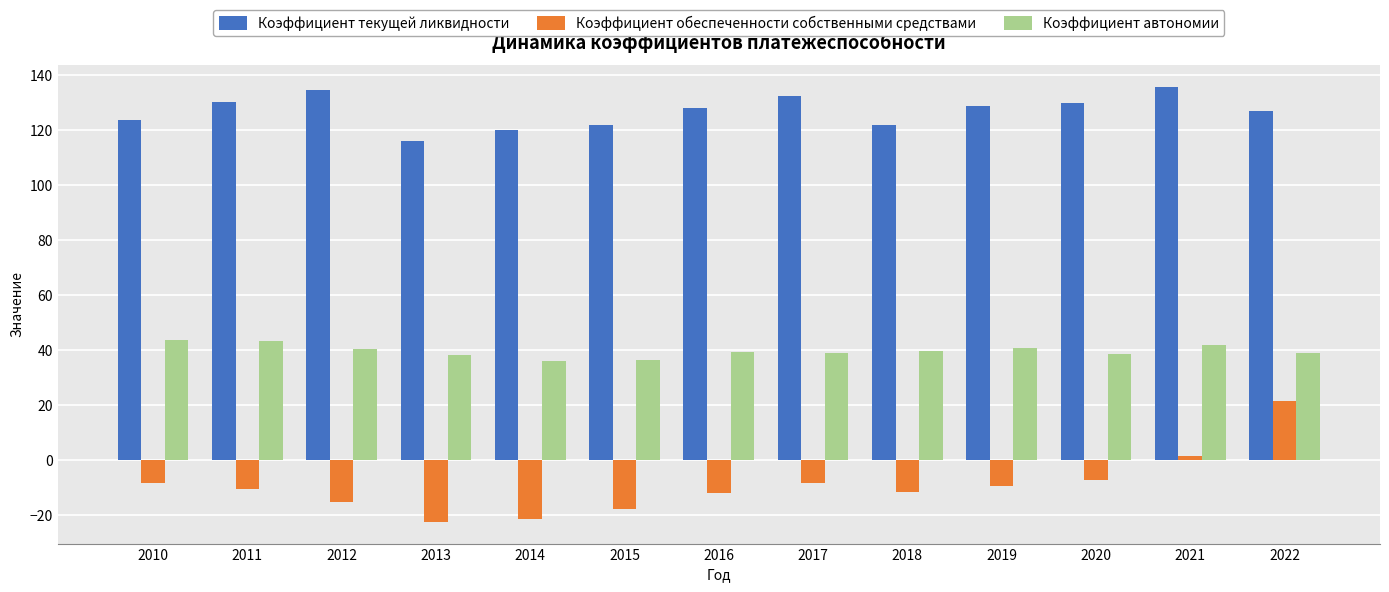

What is the difference between the Коэффициент обеспеченности собственными средствами values at 2015 and 2020?

10.8